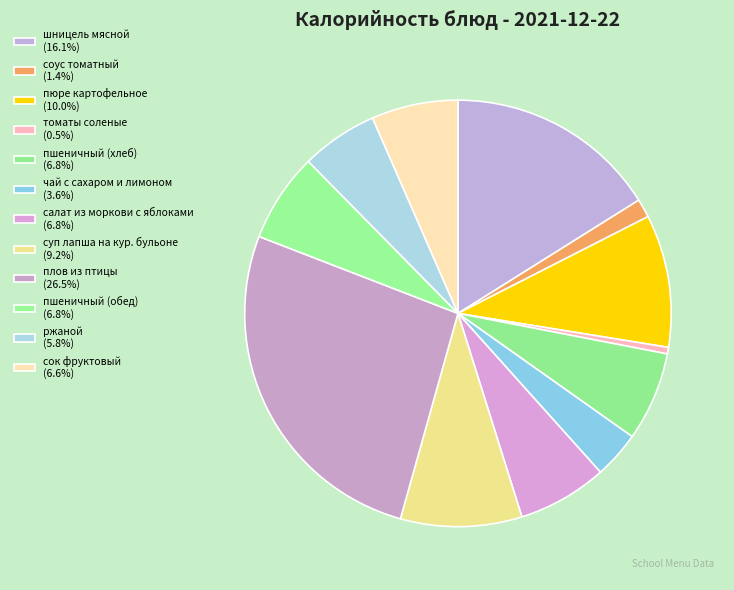

How many slices are in this pie chart?

12